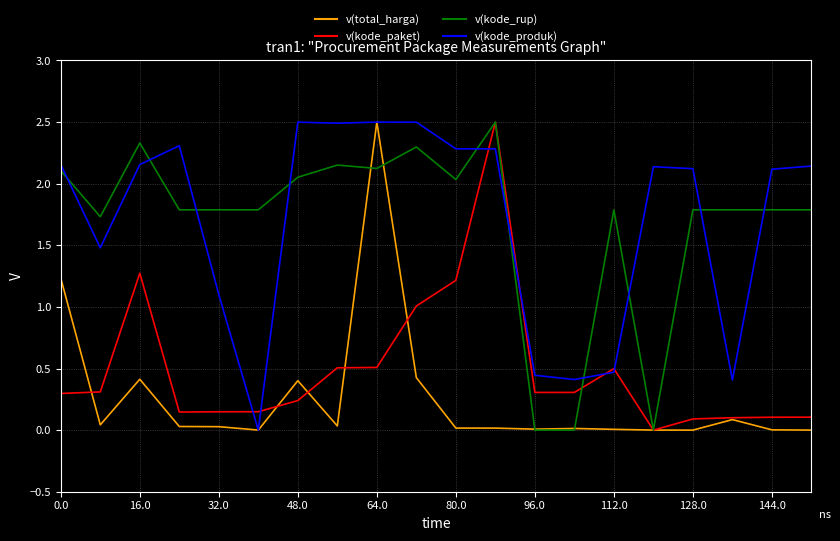

What is the highest value of the v(kode_produk) series?

2.5